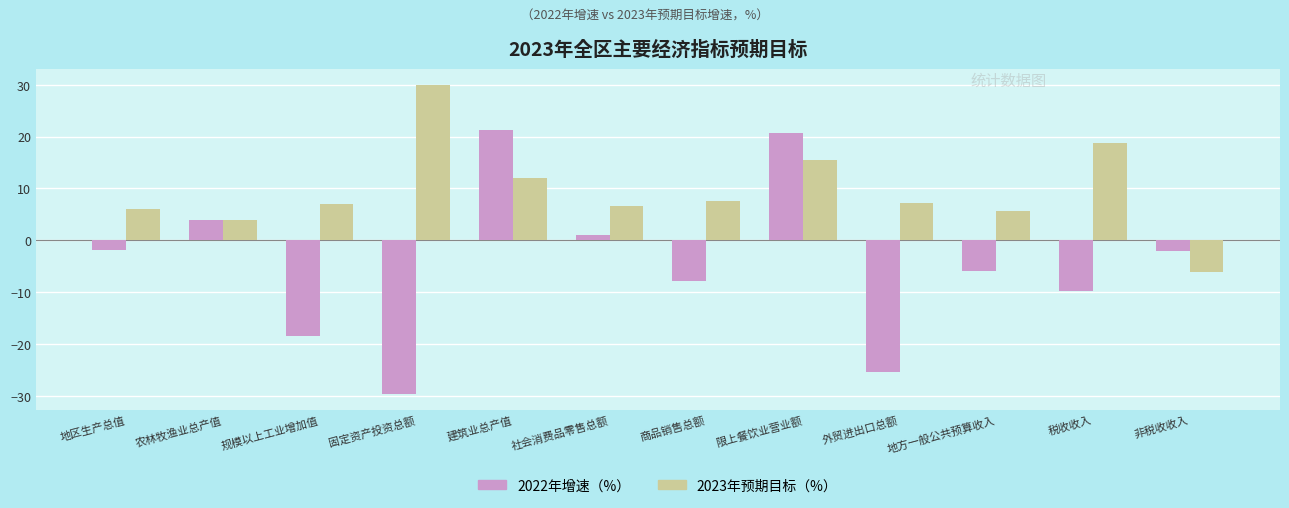

Which series has the largest range (max minus min)?

2022年增速（%）